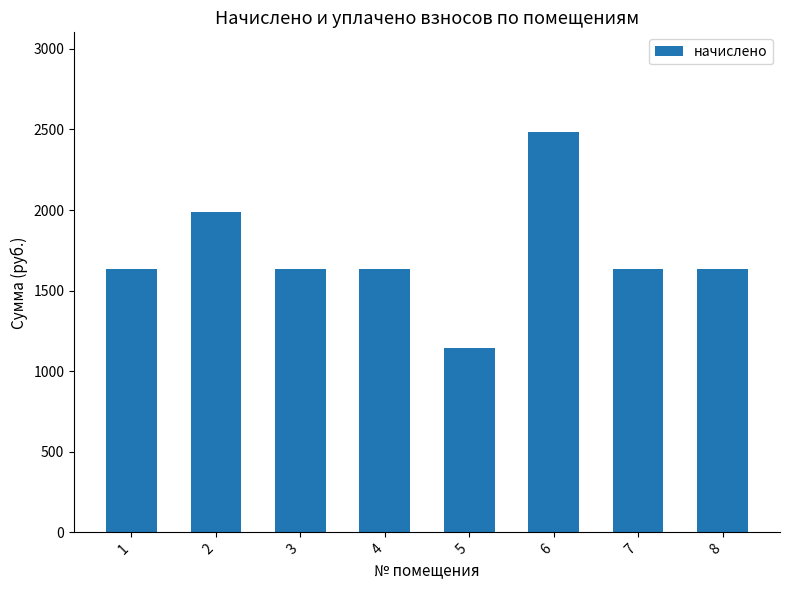

What is the sum of all values?

13795.1